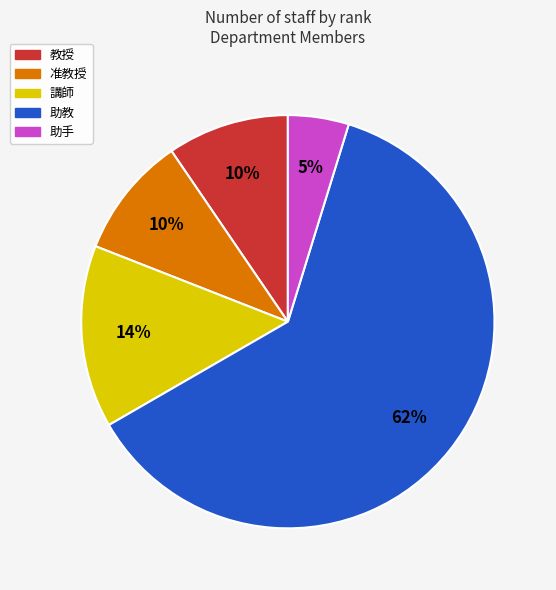

Is it true that 准教授 is 10% of the pie?

True